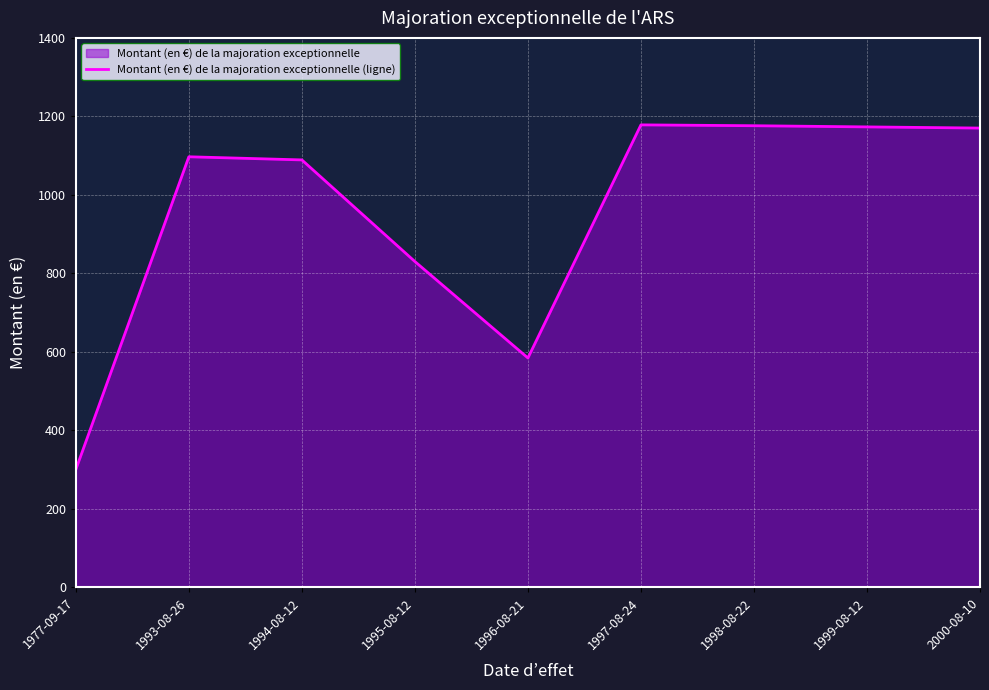

What position from the left is 1995-08-12?

4